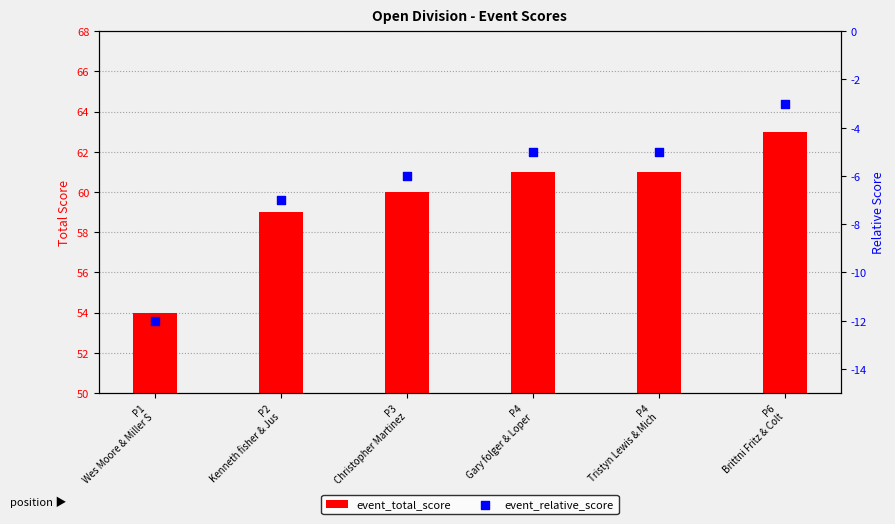

What are all the series names shown in the legend?

event_total_score, event_relative_score